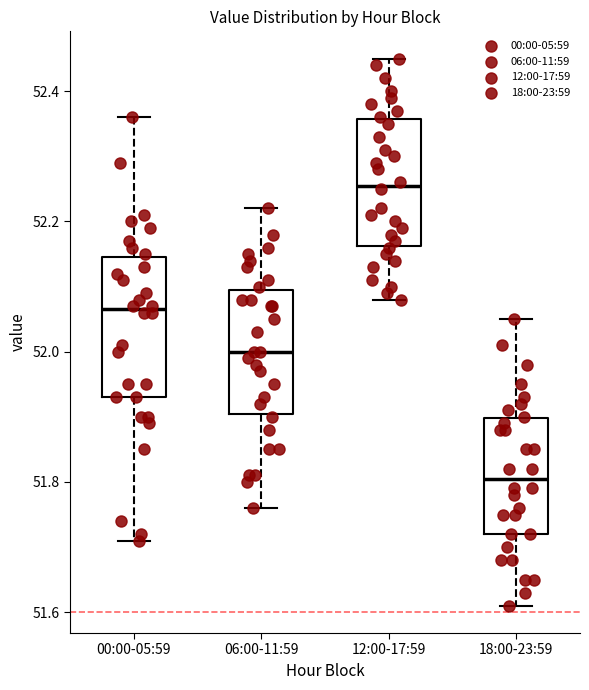

Which box's median line is the lowest?

18:00-23:59